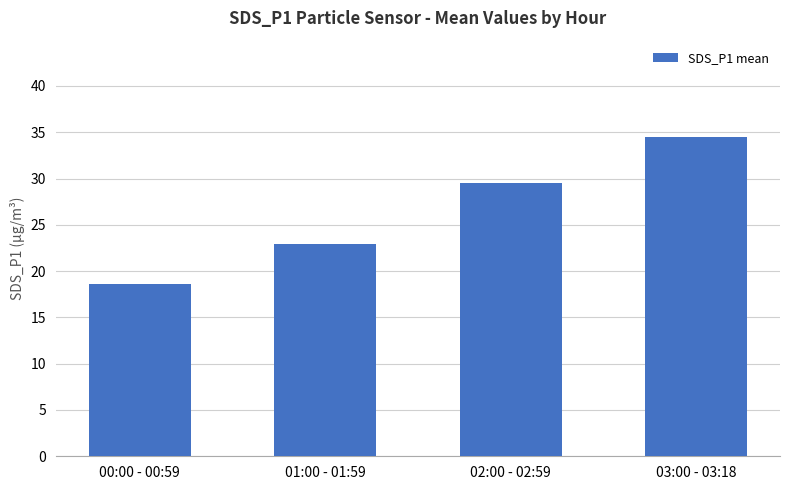

How many categories are shown in the chart?

4